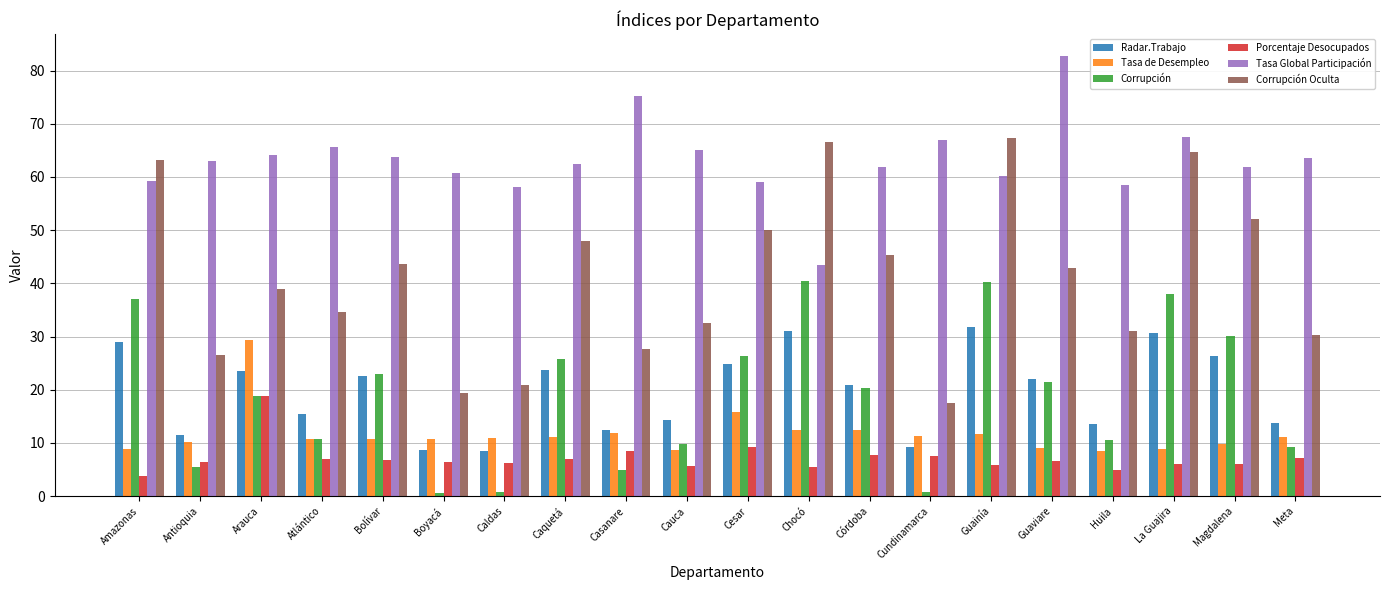

What is the label of the 11th bar from the left?

Cesar